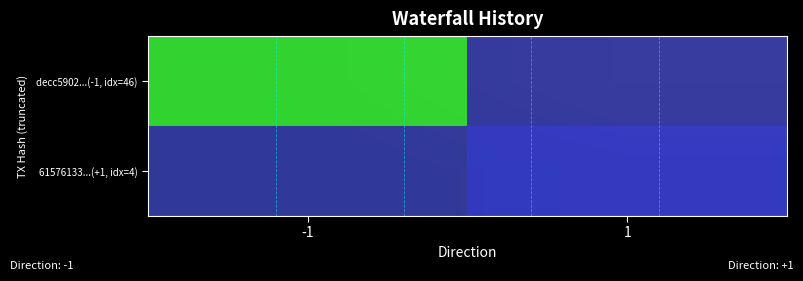

What is the sum of the decc5902...(-1, idx=46) values at 1 and -1?

0.4